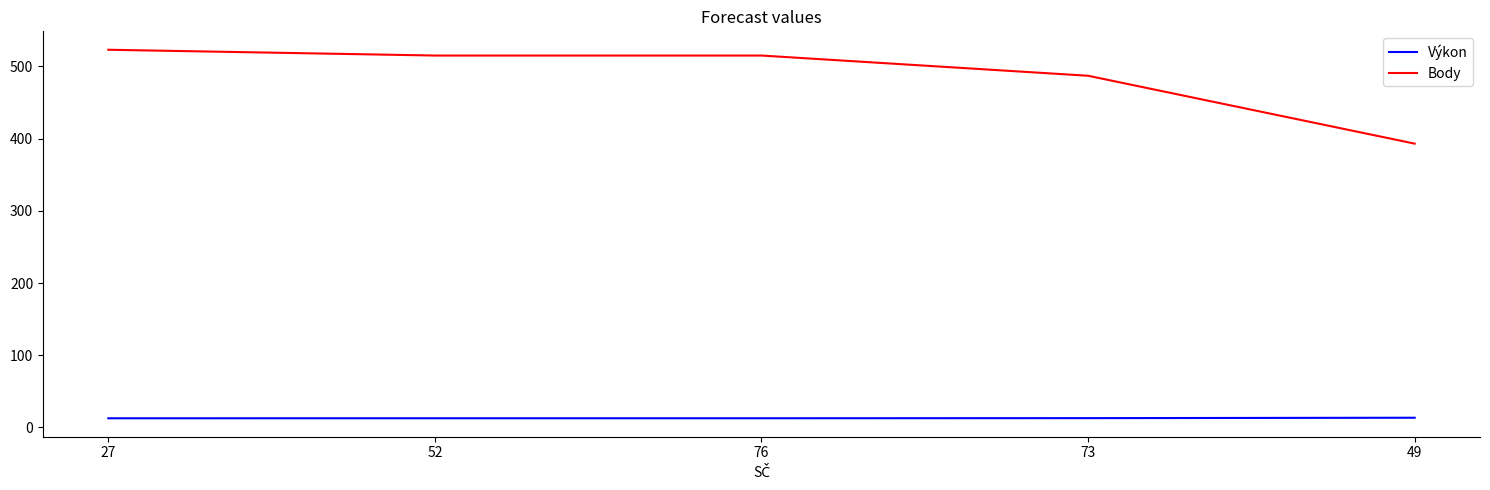

Where is Body nearest to the value 458?

73